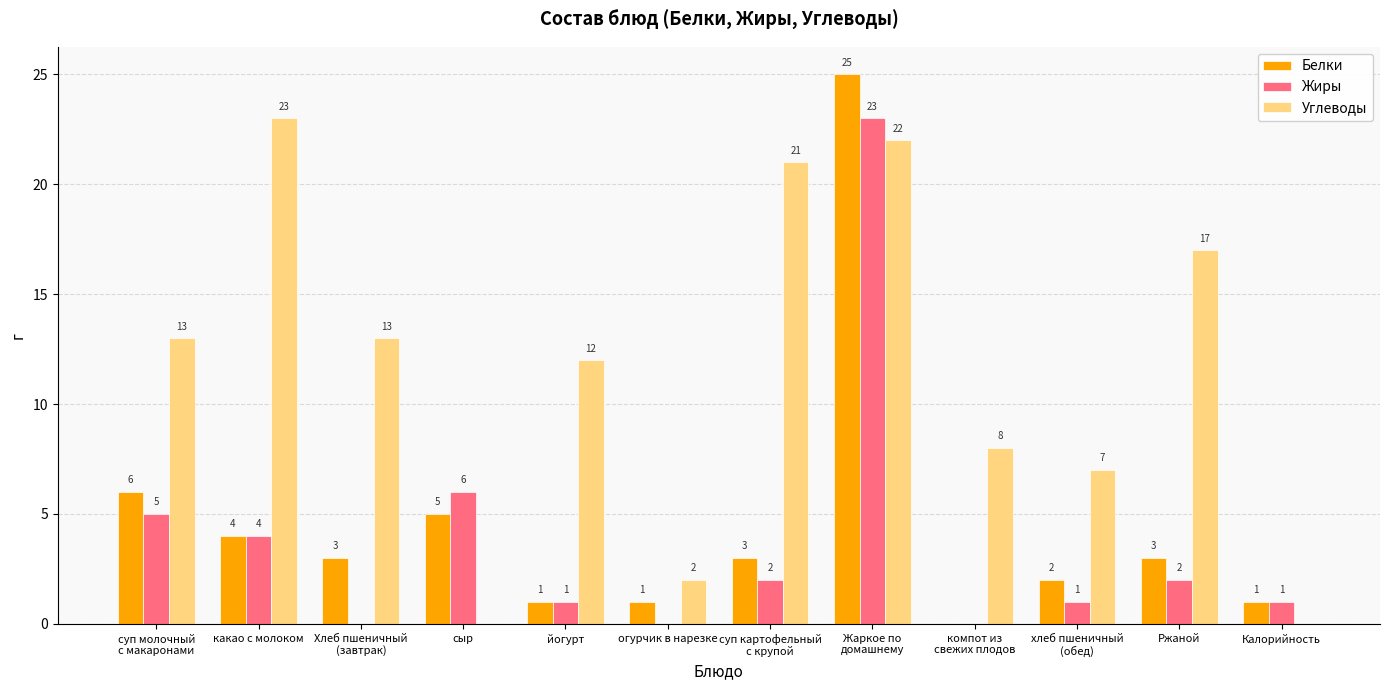

True or false: Белки has a value of 1 at огурчик в нарезке.

True